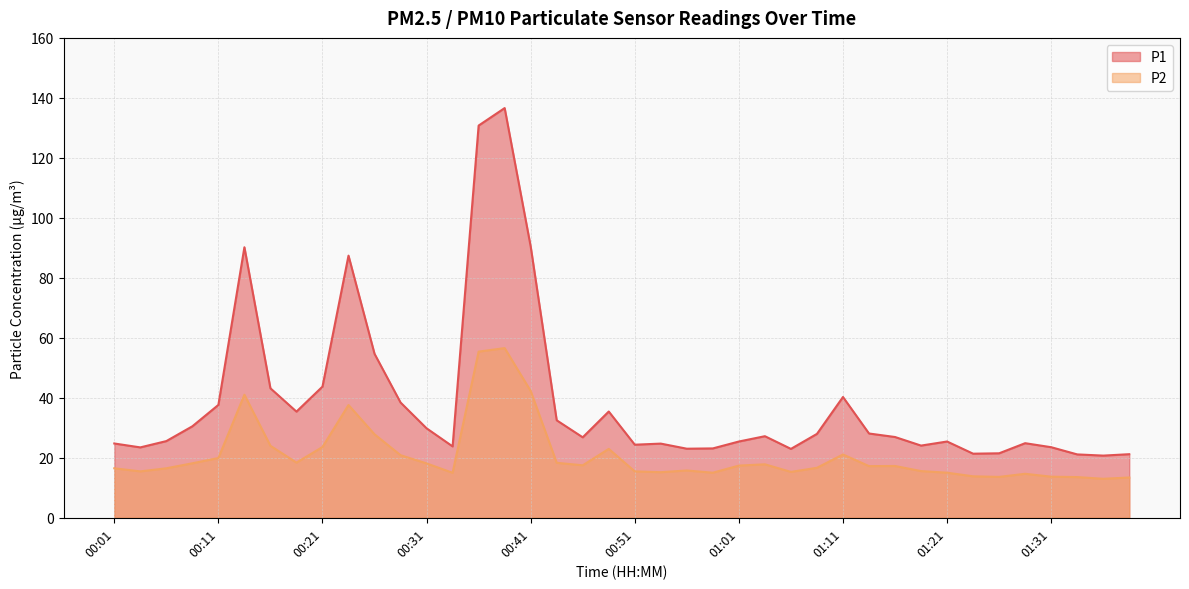

Reading left to right, list all the values displayed in this chart.

P1: 24.8	23.5	25.6	30.5	37.6	90.2	43.2	35.4	43.7	87.4	54.7	38.4	29.8	23.8	130.8	136.6	90.5	32.5	26.8	35.4	24.4	24.7	23.0	23.1	25.4	27.2	23.0	28.0	40.3	28.1	26.9	24.1	25.4	21.4	21.5	24.9	23.5	21.1	20.7	21.2
P2: 16.5	15.5	16.5	18.2	19.9	41.0	24.0	18.4	23.6	37.6	27.8	20.9	18.1	15.0	55.4	56.6	42.3	18.3	17.5	23.0	15.5	15.2	15.8	15.0	17.4	17.8	15.3	16.7	21.1	17.2	17.3	15.6	15.0	13.8	13.6	14.7	13.7	13.6	13.0	13.4